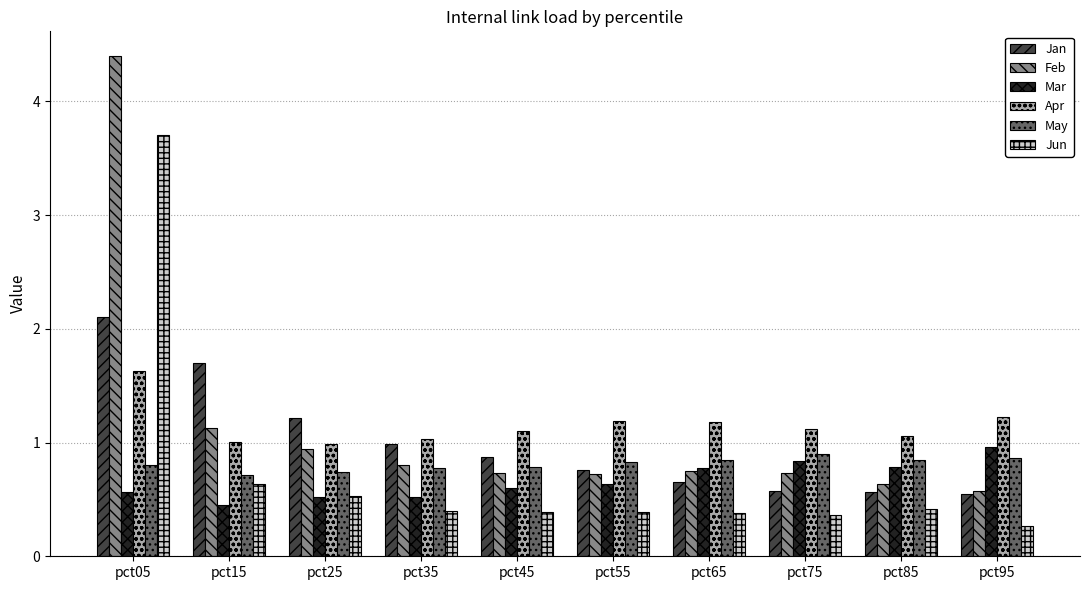

True or false: Feb has a value of 0.5 at pct35.

False